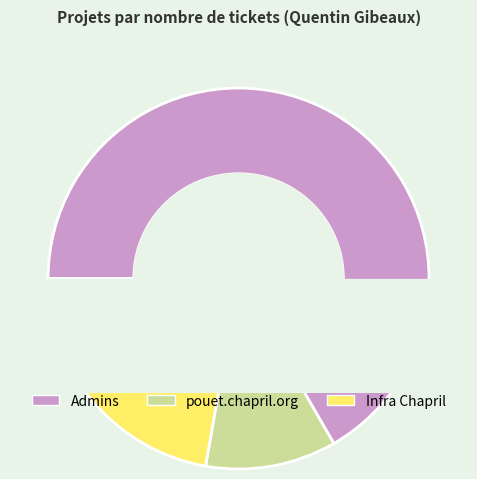

Is there a majority slice in this chart?

No